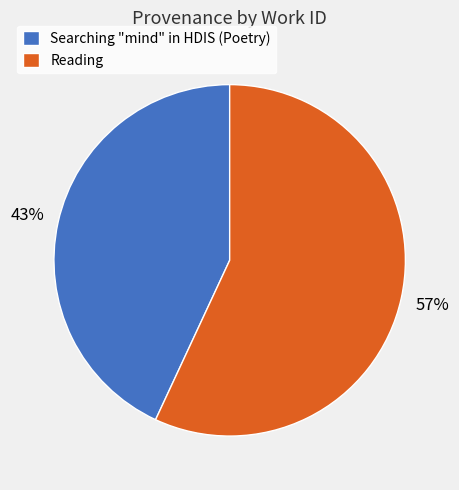

Count the number of slices in the pie.

2